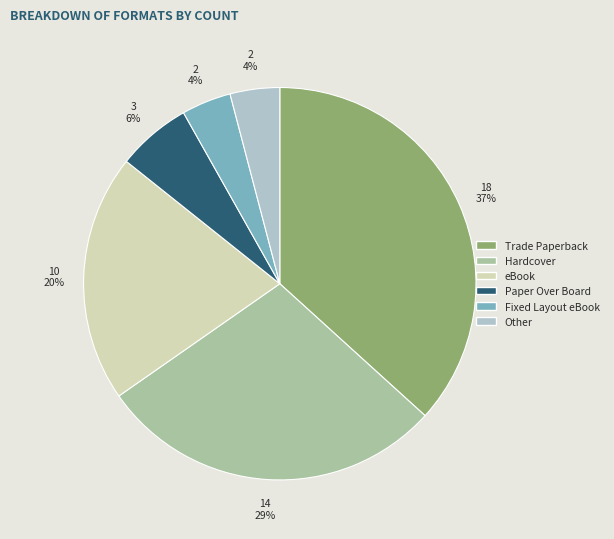

To the nearest percent, what is the average slice percentage?

17%